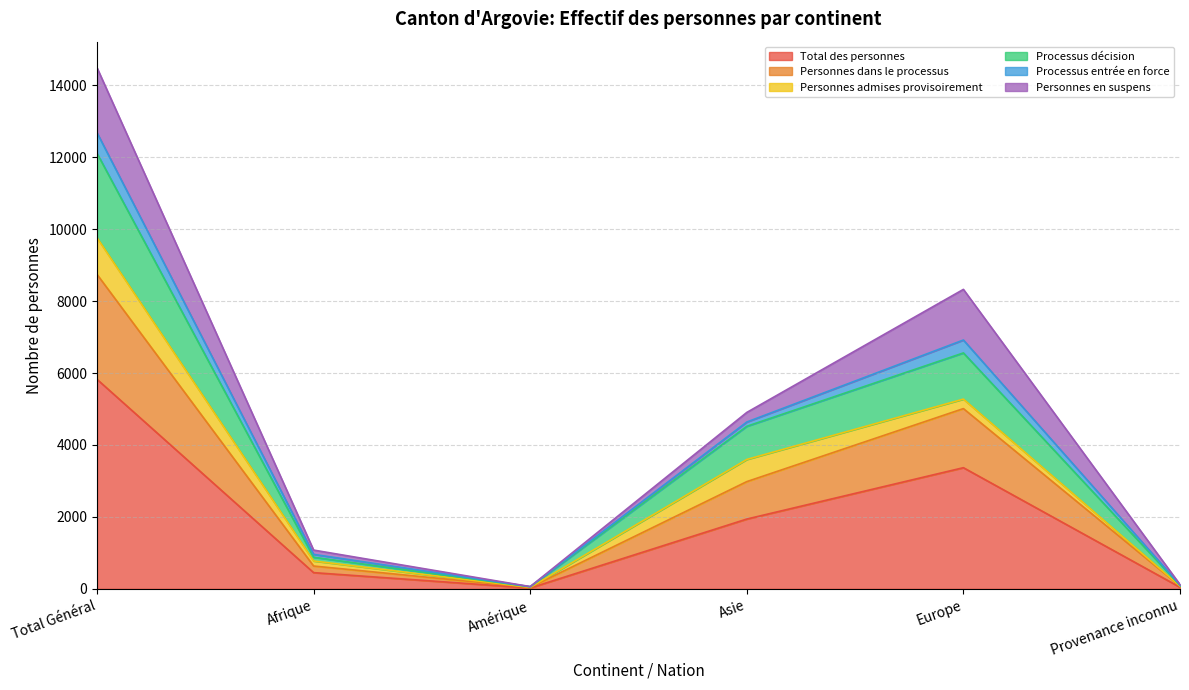

The Total des personnes series shows 2599 at Asie. True or false?

False